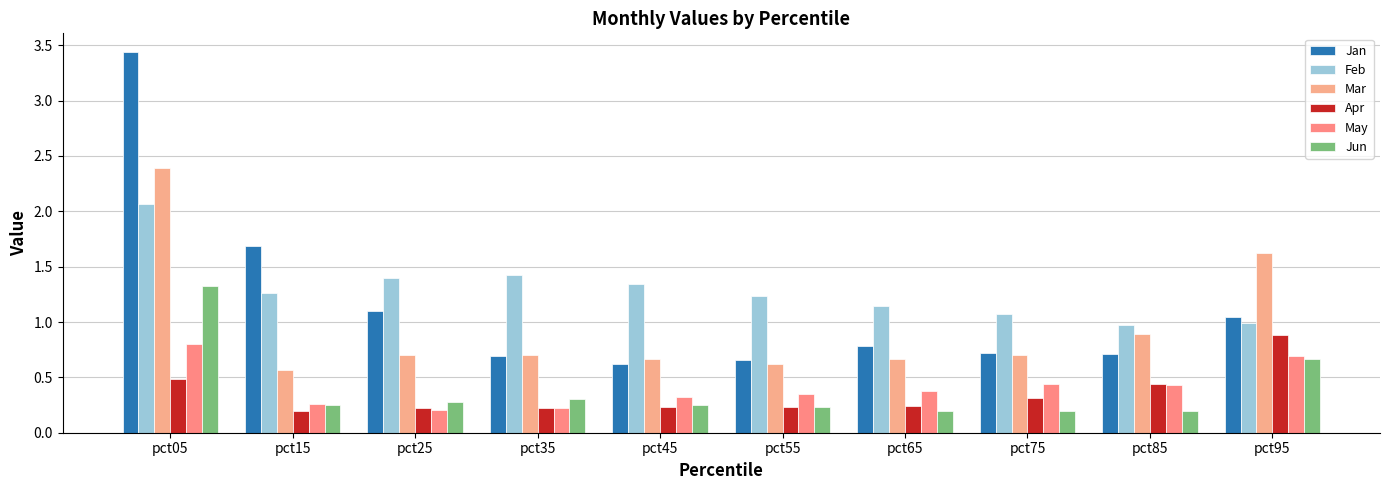

At pct75, list the series in order from smallest to largest.

Jun, Apr, May, Mar, Jan, Feb